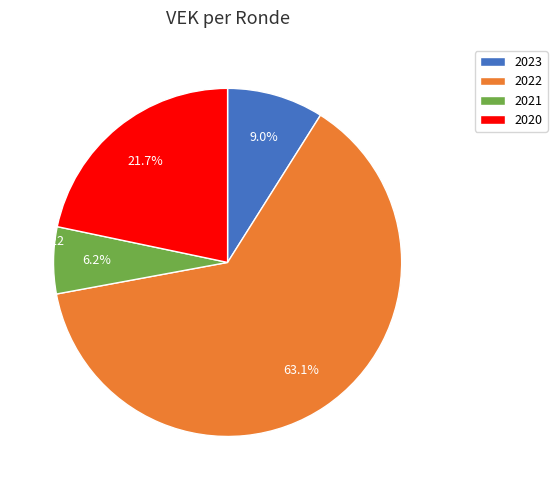

What is the majority slice?

2022